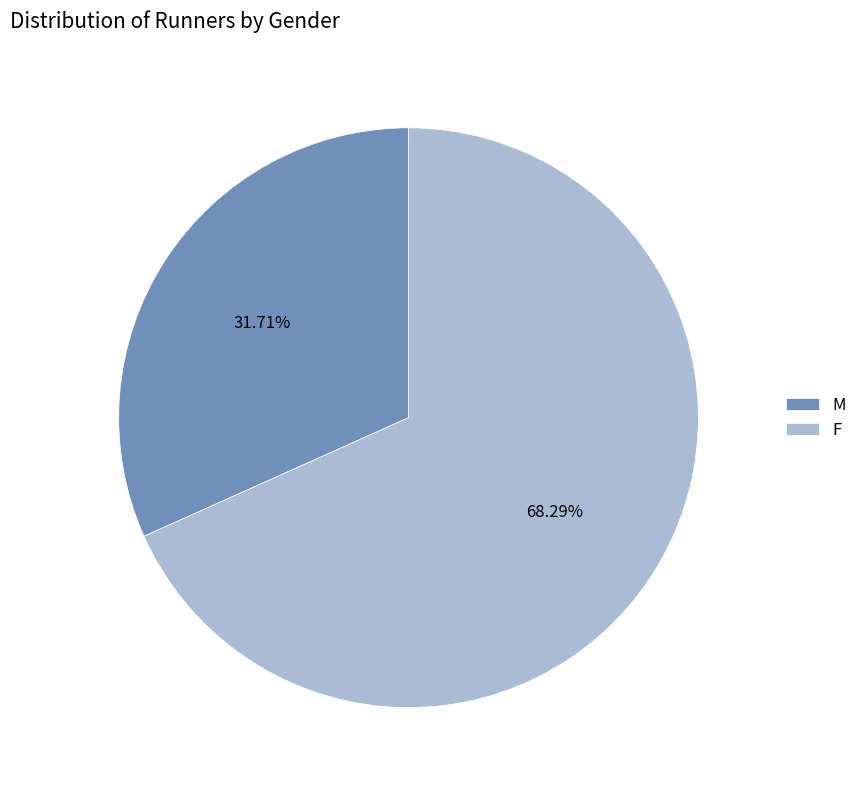

To the nearest percent, what is the difference between the M and F slice percentages?

37%